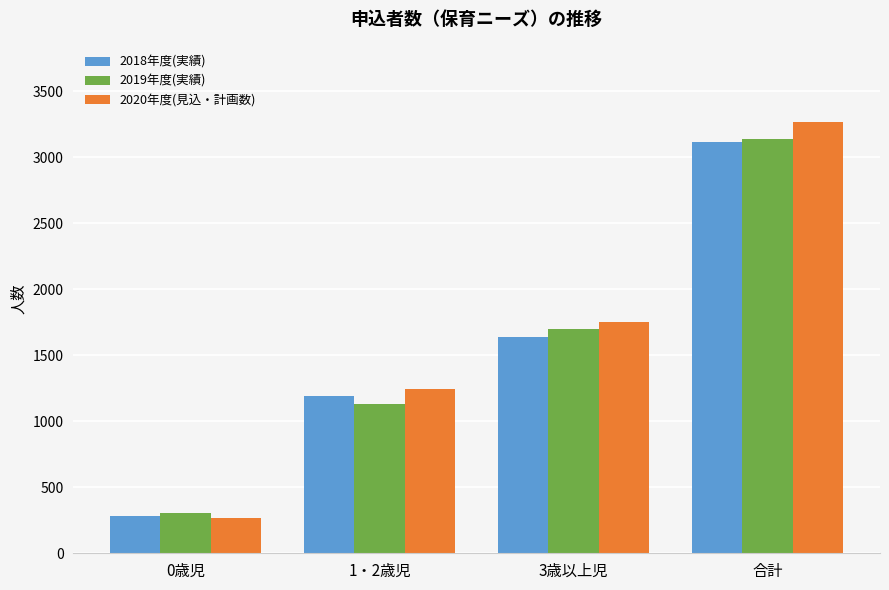

What is the minimum value for 2019年度(実績)?

304